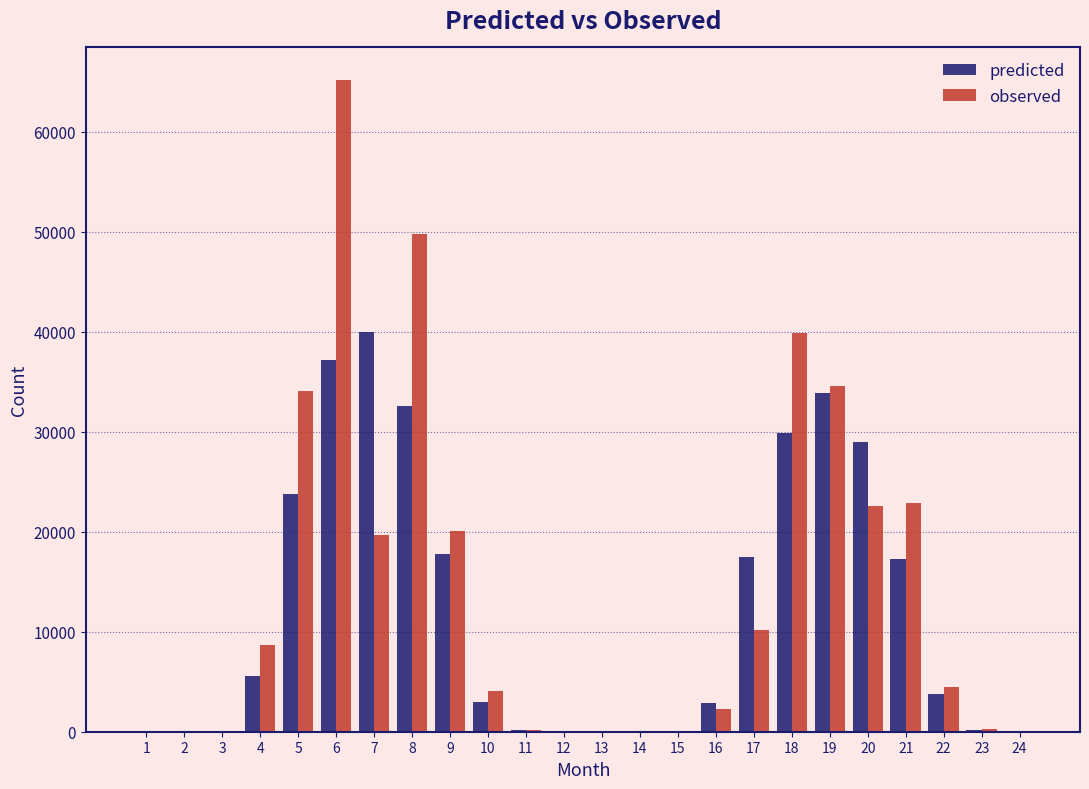

Count the number of data series in this chart.

2